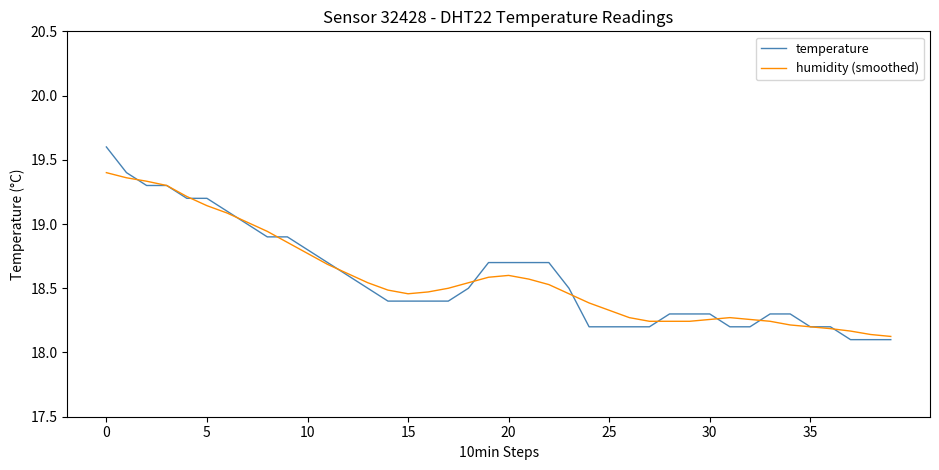

List the series in order of their peak value, lowest first.

humidity (smoothed), temperature